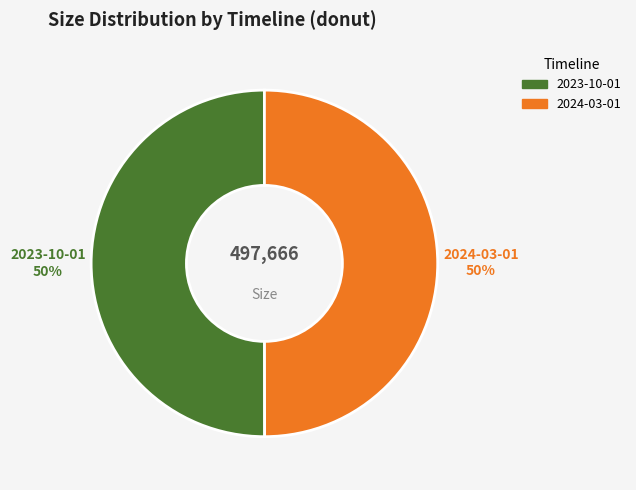

What is the majority slice?

2023-10-01